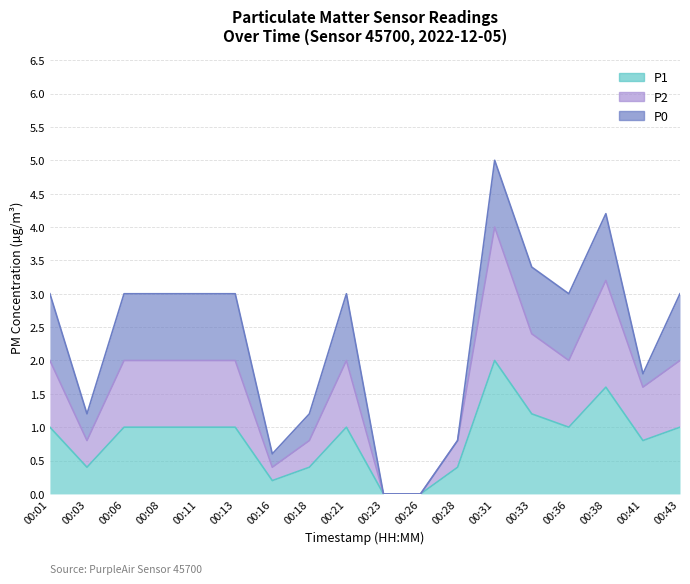

The value of P1 at 00:21 is 1.6. True or false?

False